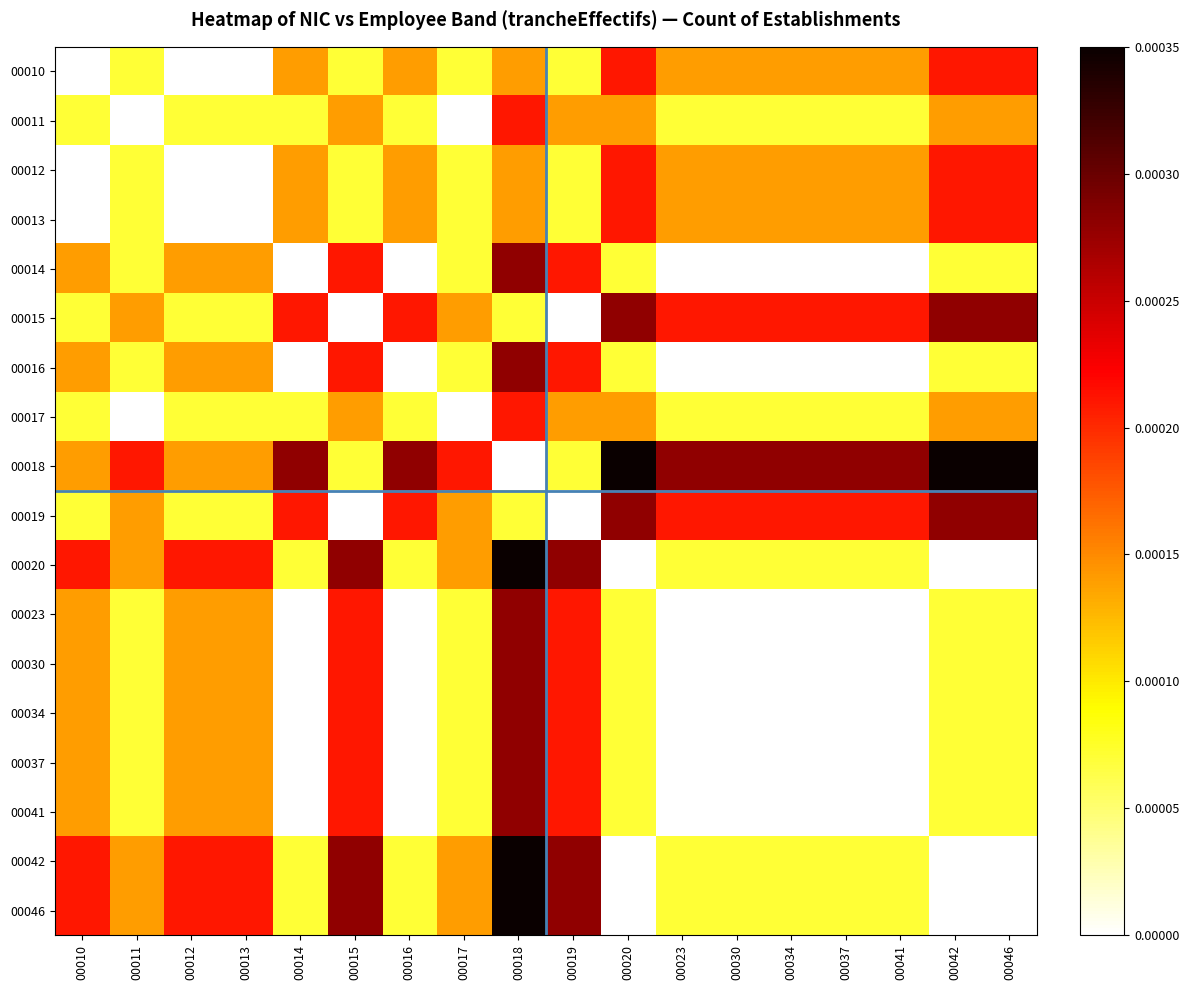

List the series in order of their peak value, highest first.

00018, 00020, 00042, 00046, 00014, 00015, 00016, 00019, 00023, 00030, 00034, 00037, 00041, 00010, 00011, 00012, 00013, 00017